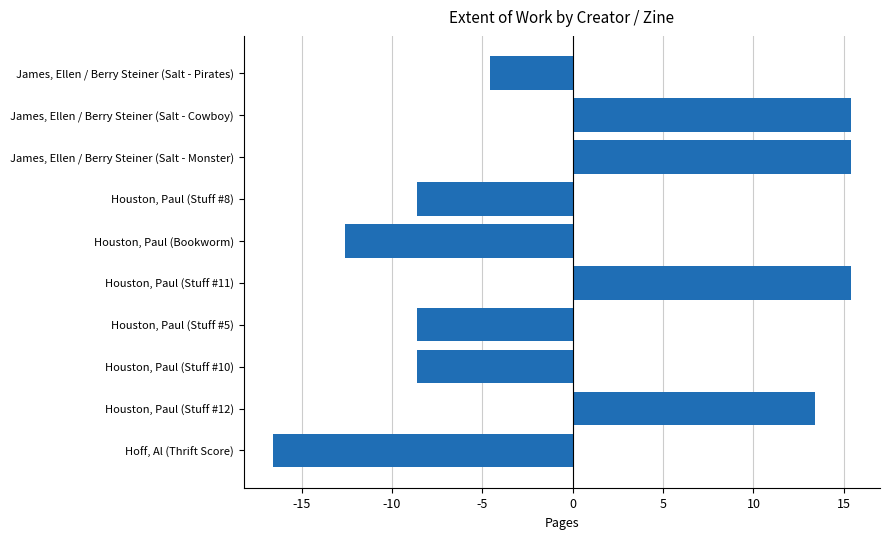

Where is the data nearest to the value 0?

James, Ellen / Berry Steiner (Salt - Pirates)